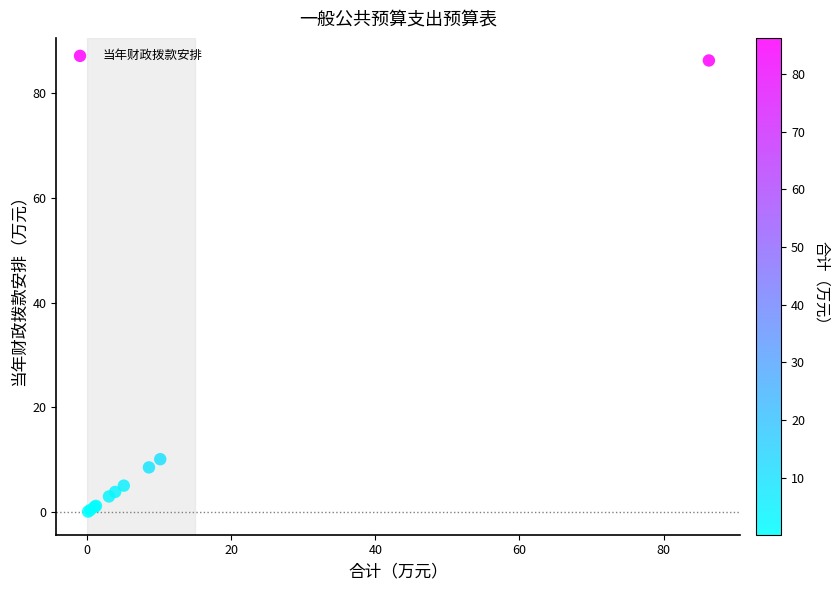

What Y value in the scatter plot is closest to 43?

10.1